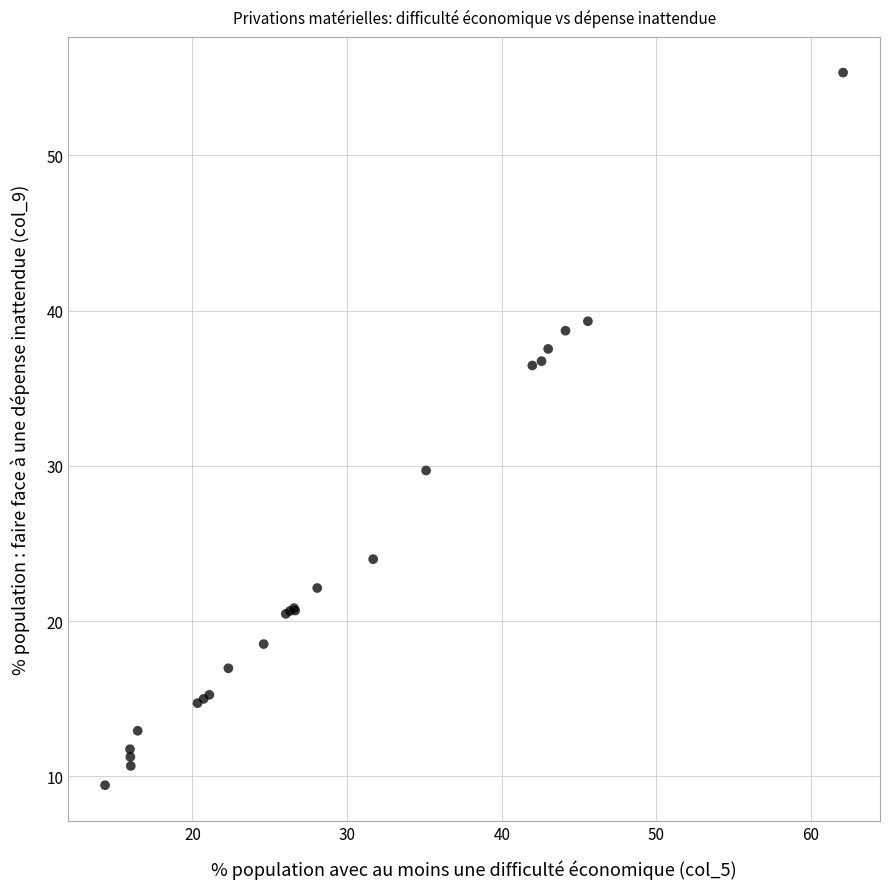

What Y value in the scatter plot is closest to 32?

29.7